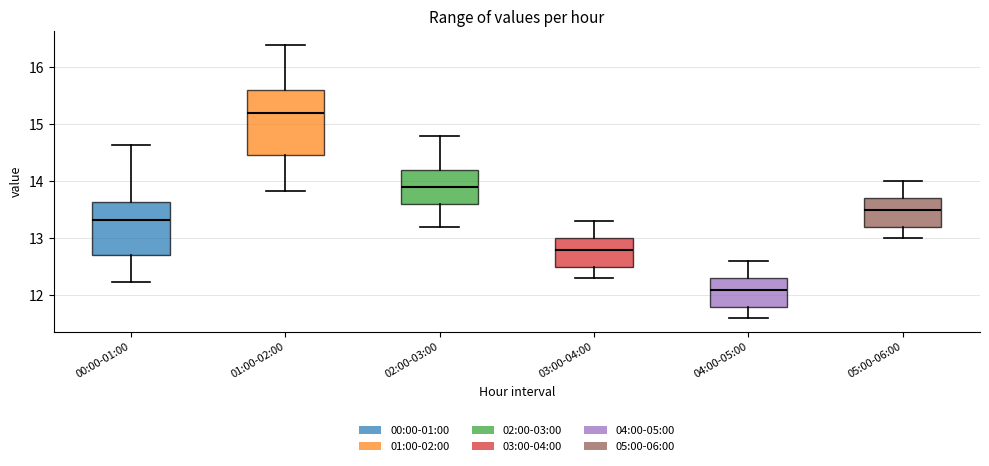

Which box's median line is the highest?

01:00-02:00